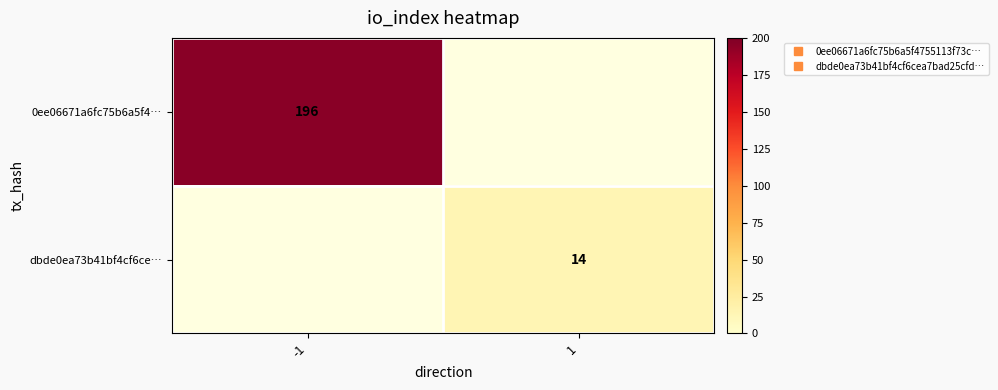

What is the maximum value shown in the chart?

196